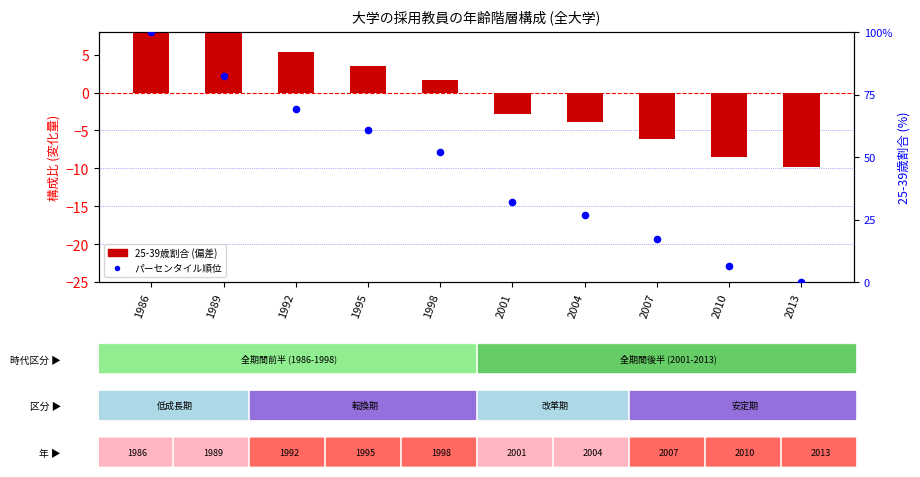

Is the value of パーセンタイル順位 at 1986 greater than the value of 25-39歳割合 (偏差) at 1989?

Yes